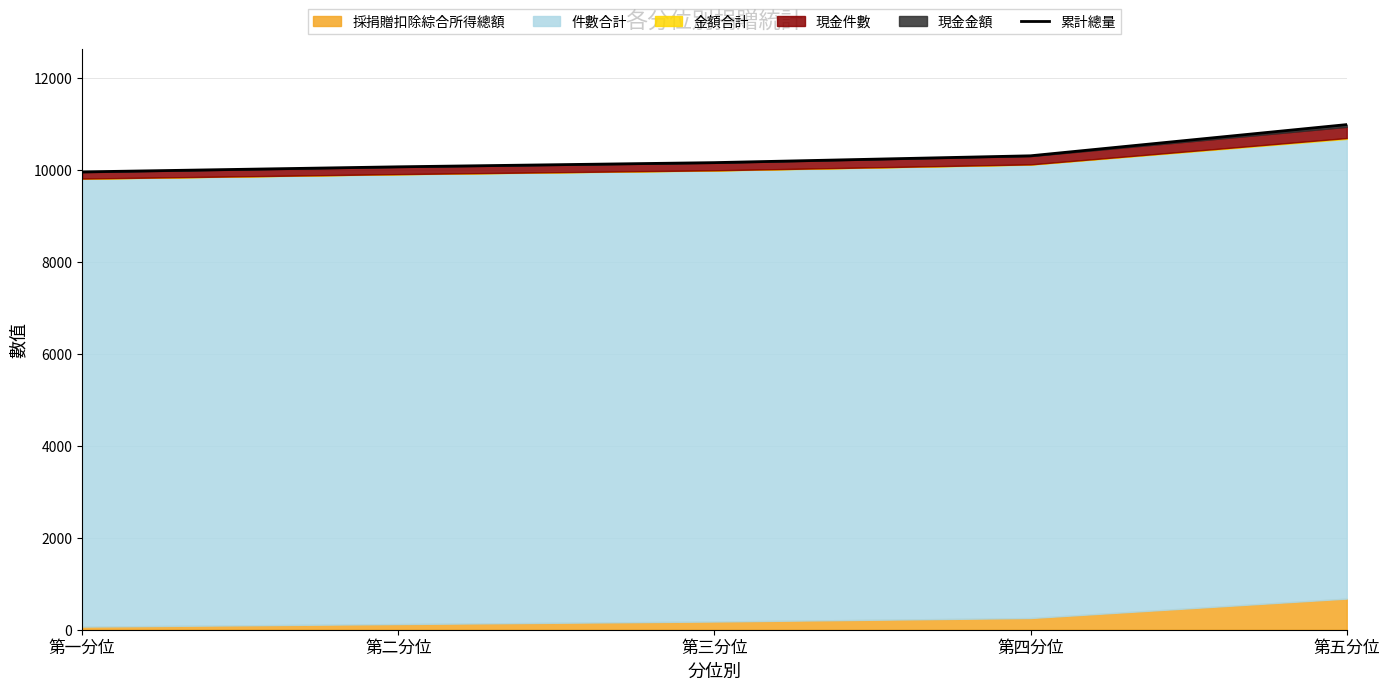

What is the value of the 5th point from the left?

10988.1